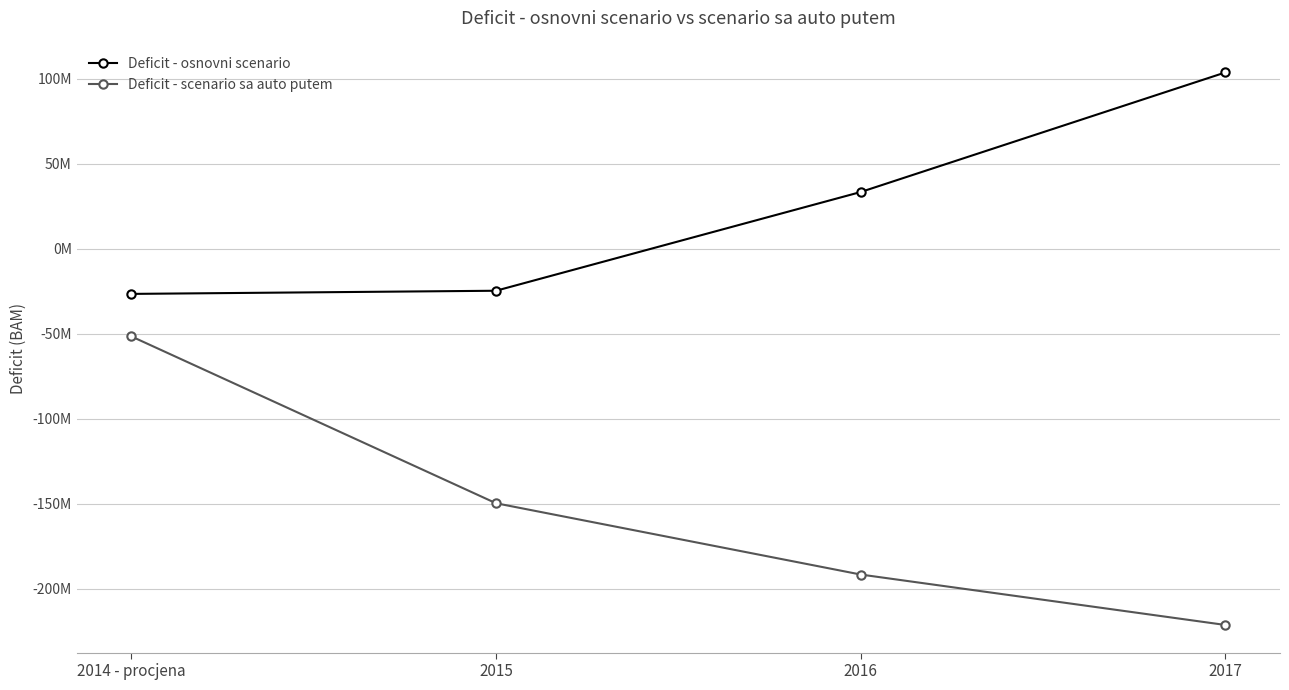

What are all the series names shown in the legend?

Deficit - osnovni scenario, Deficit - scenario sa auto putem